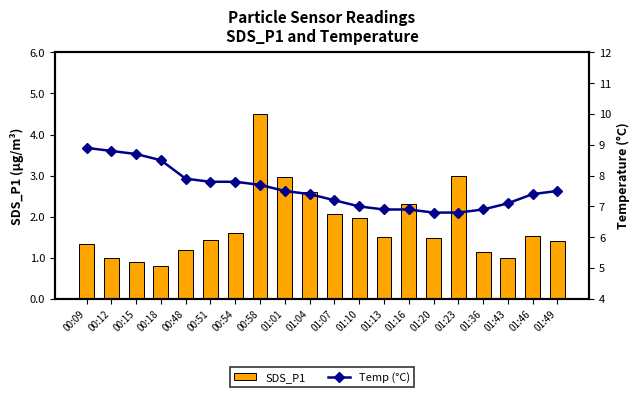

Rank the categories by SDS_P1 value from lowest to highest.

00:18, 00:15, 00:12, 01:43, 01:36, 00:48, 00:09, 01:49, 00:51, 01:20, 01:13, 01:46, 00:54, 01:10, 01:07, 01:16, 01:04, 01:01, 01:23, 00:58